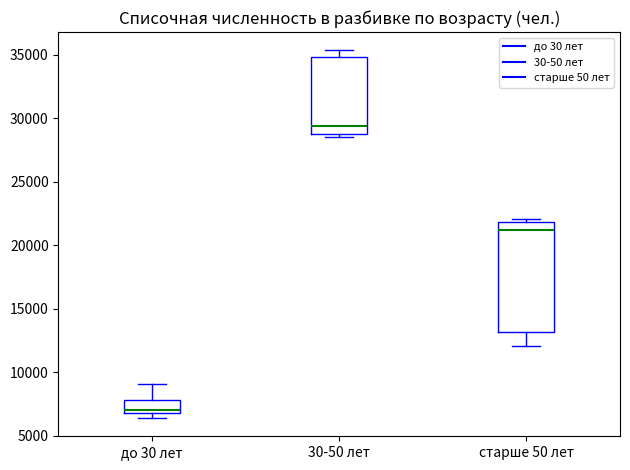

Where is the upper edge of the box for 30-50 лет on the y-axis? The values are not printed on the chart, so give them approximately, as read against the axis.

35000